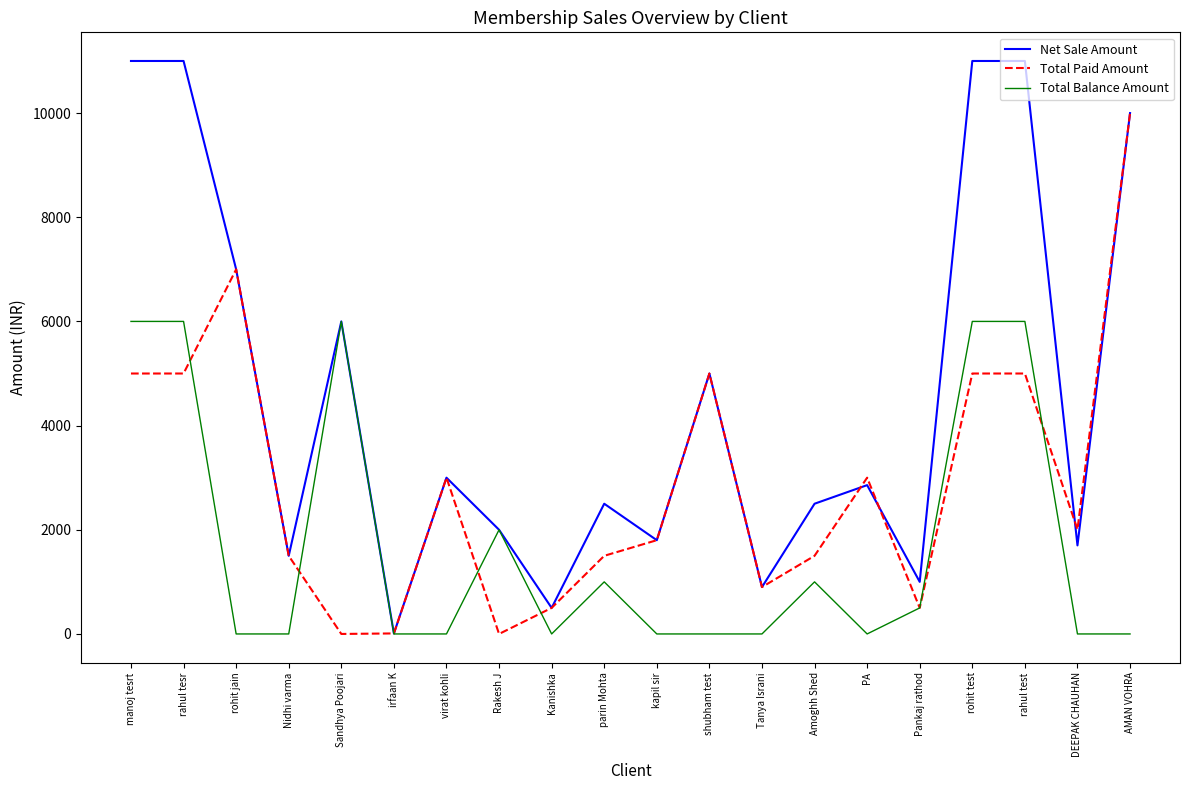

Rank the series at Amoghh Shed from highest to lowest value.

Net Sale Amount, Total Paid Amount, Total Balance Amount